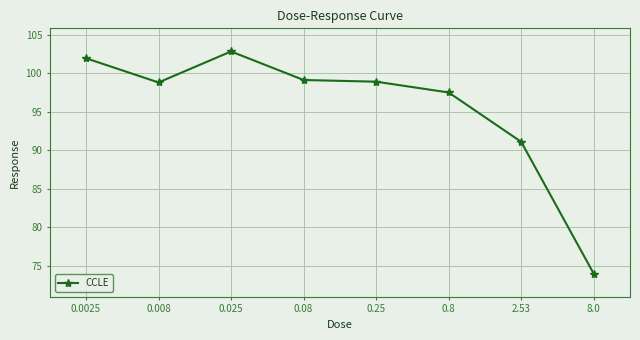

True or false: there are more than 0 points higher than both neighbors.

True